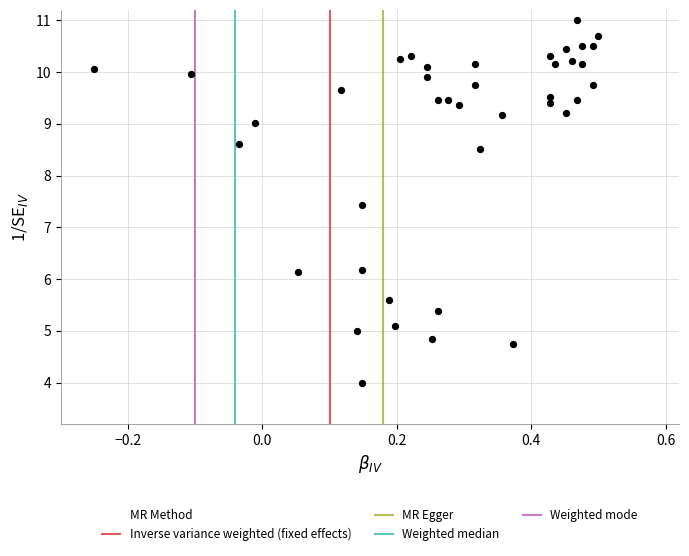

What Y value in the scatter plot is closest to 7?

7.4